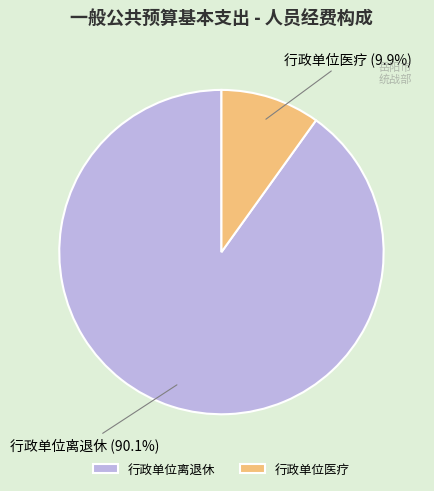

To the nearest percent, what percentage of the pie is 行政单位医疗?

10%